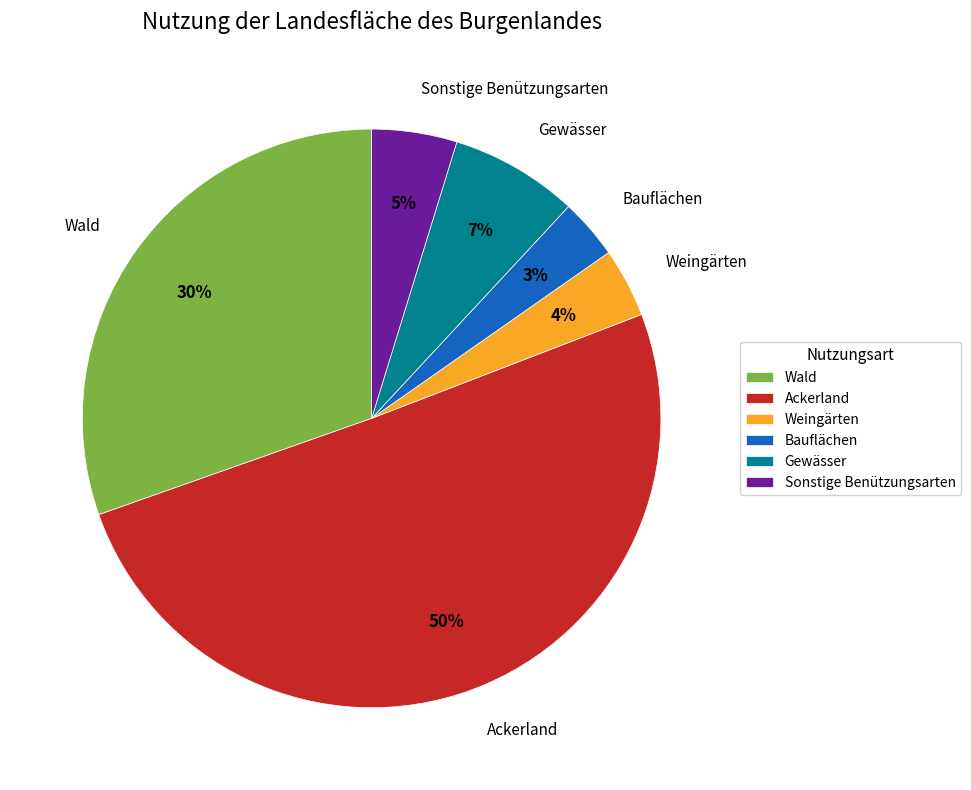

Which has a higher value, Bauflächen or Wald?

Wald